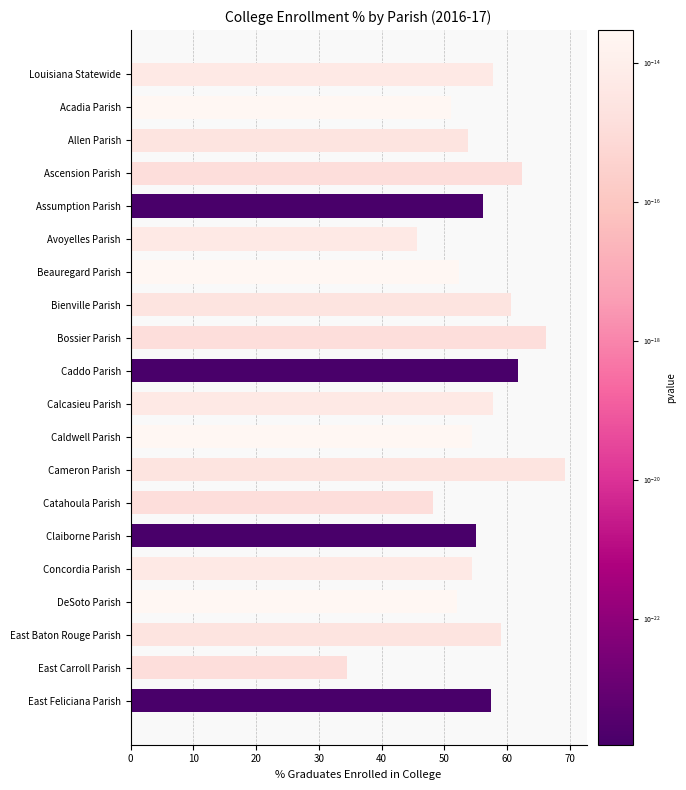

Which has a higher value, Allen Parish or East Baton Rouge Parish?

East Baton Rouge Parish